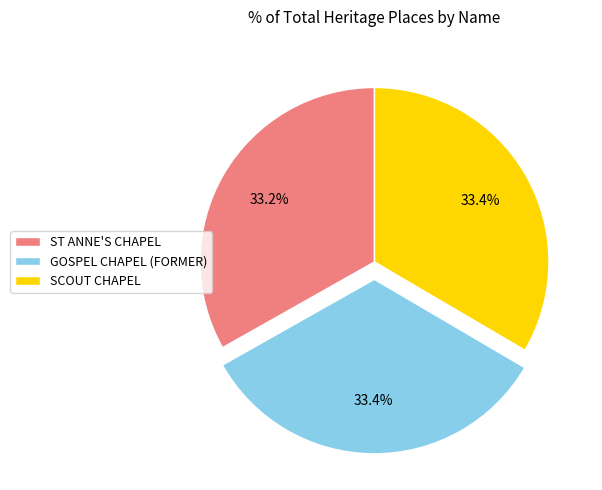

How many segments does this pie chart have?

3